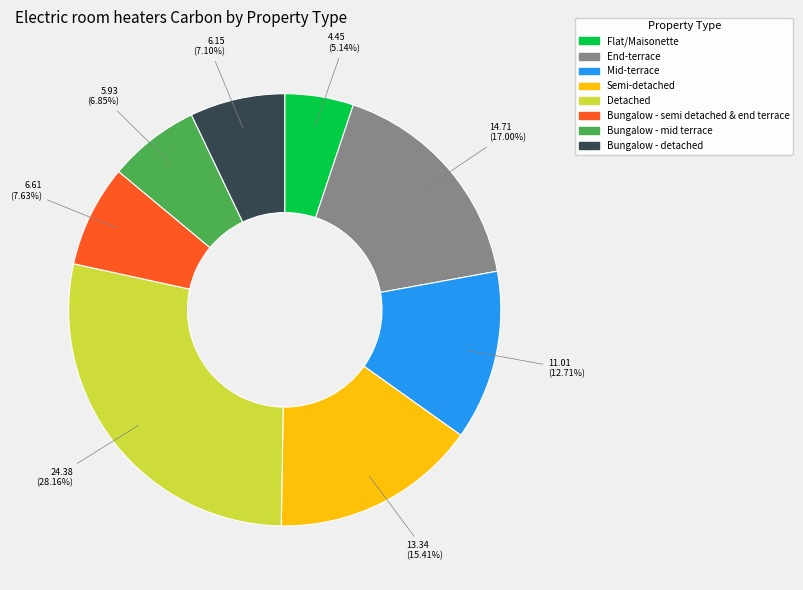

To the nearest percent, what is the combined percentage of End-terrace and Bungalow - detached?

24%